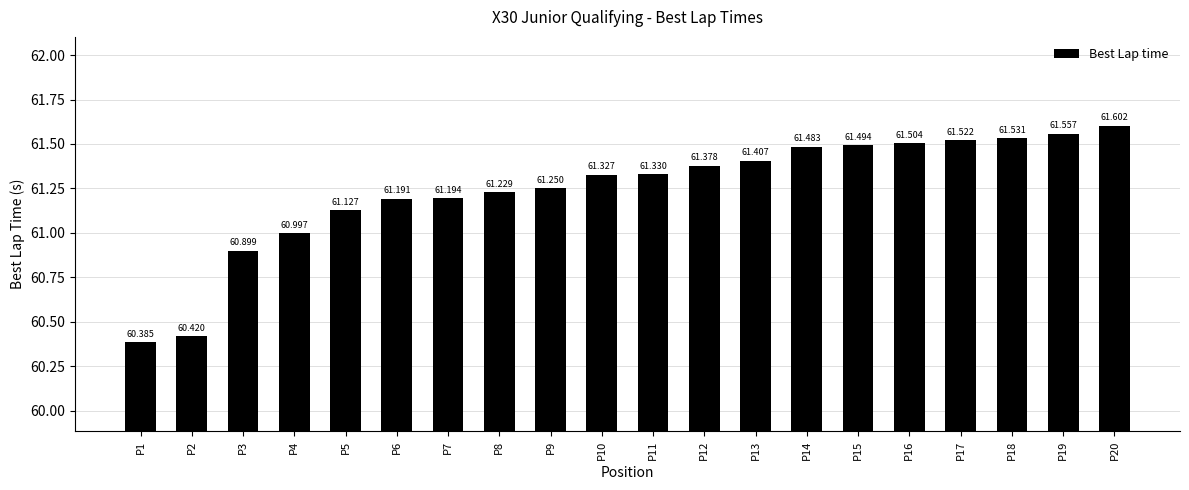

What is the average value?

61.2